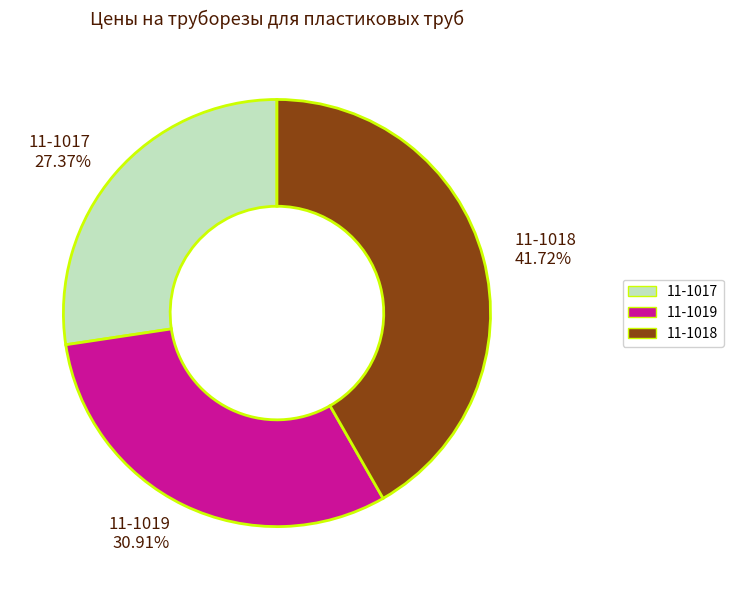

What percentage do 11-1017 and 11-1018 together represent?

69.1%